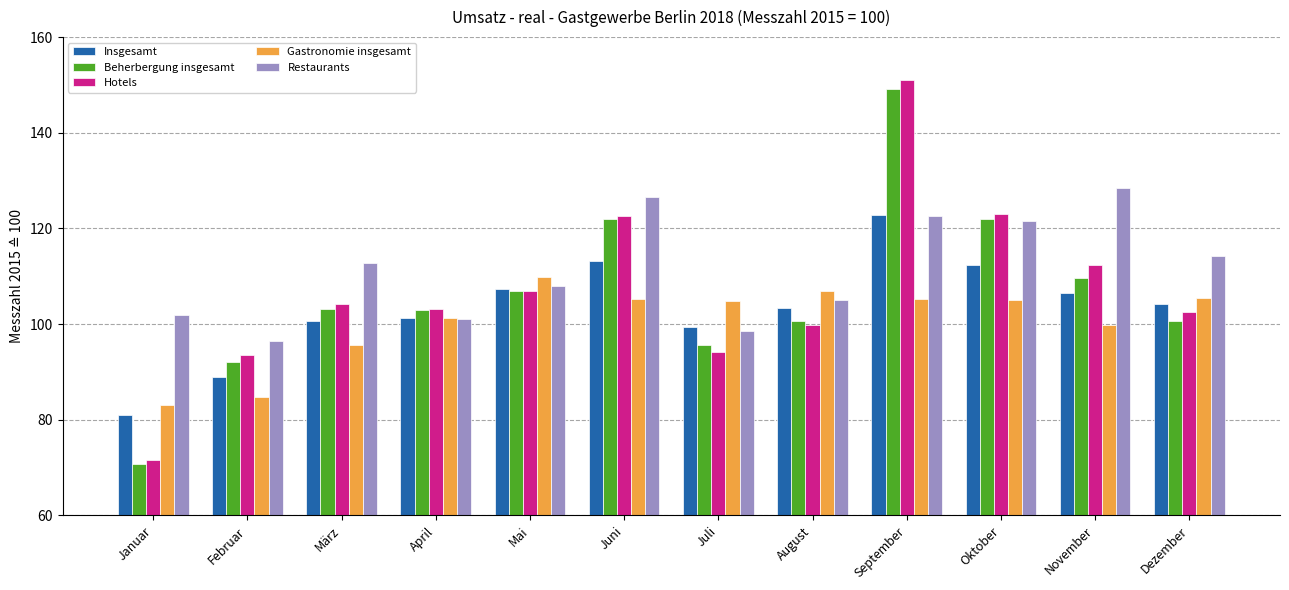

What is the smallest value displayed?

70.8